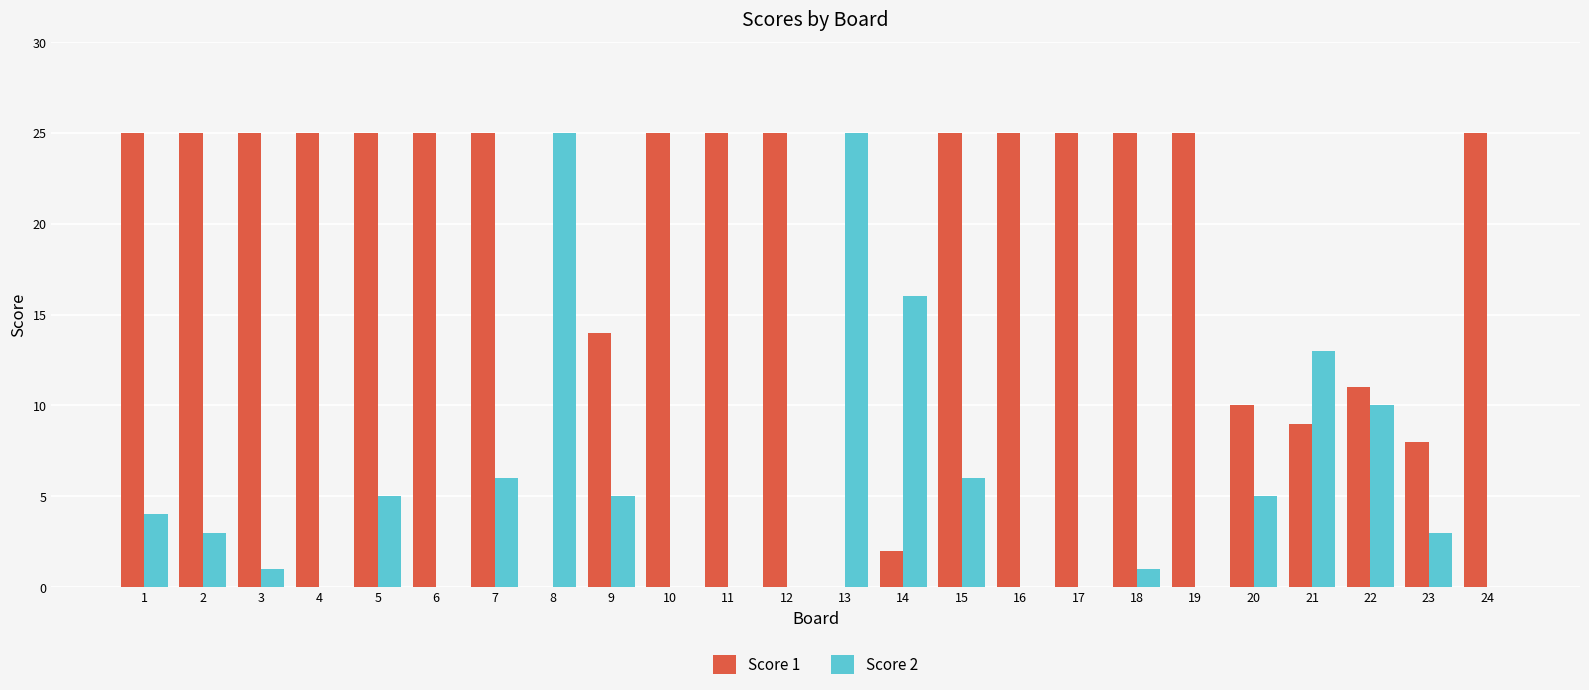

Is the value of Score 1 at 23 greater than the value of Score 2 at 15?

Yes